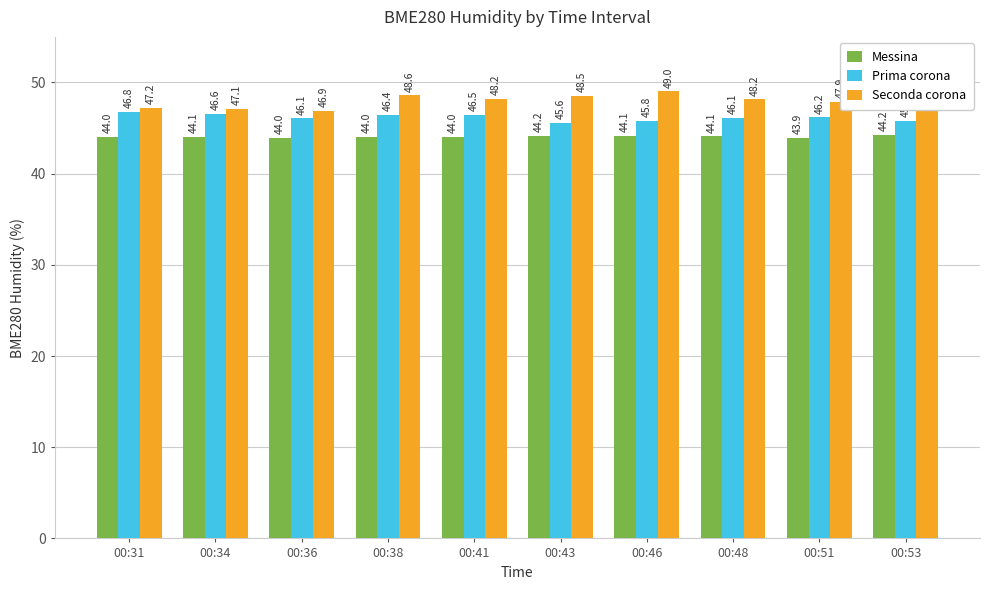

Is it true that Messina equals 44.1 at 00:34?

True